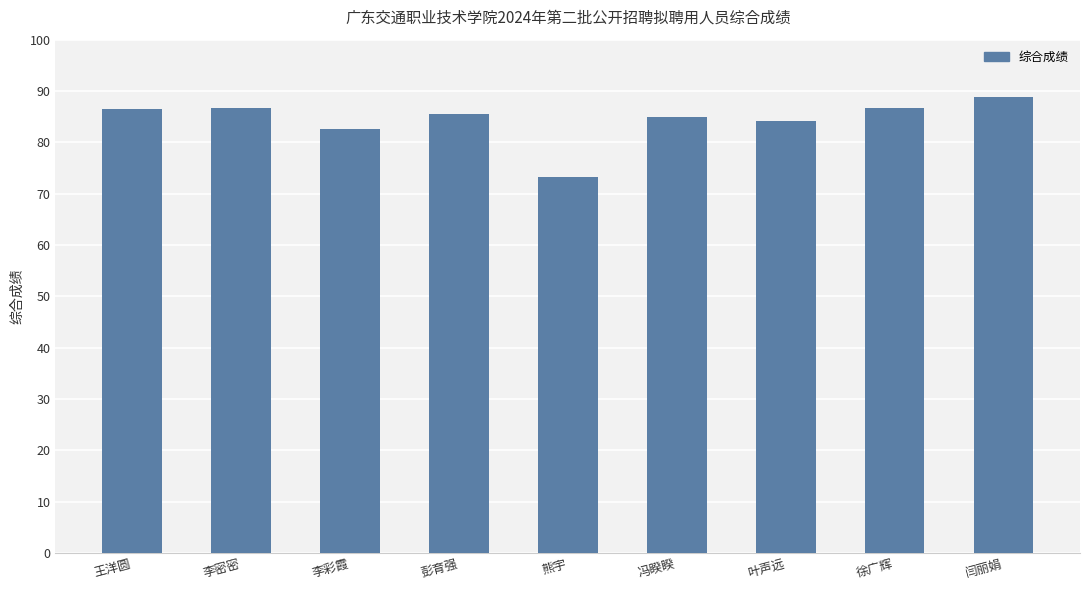

What is the value of the 6th bar from the left?

85.0